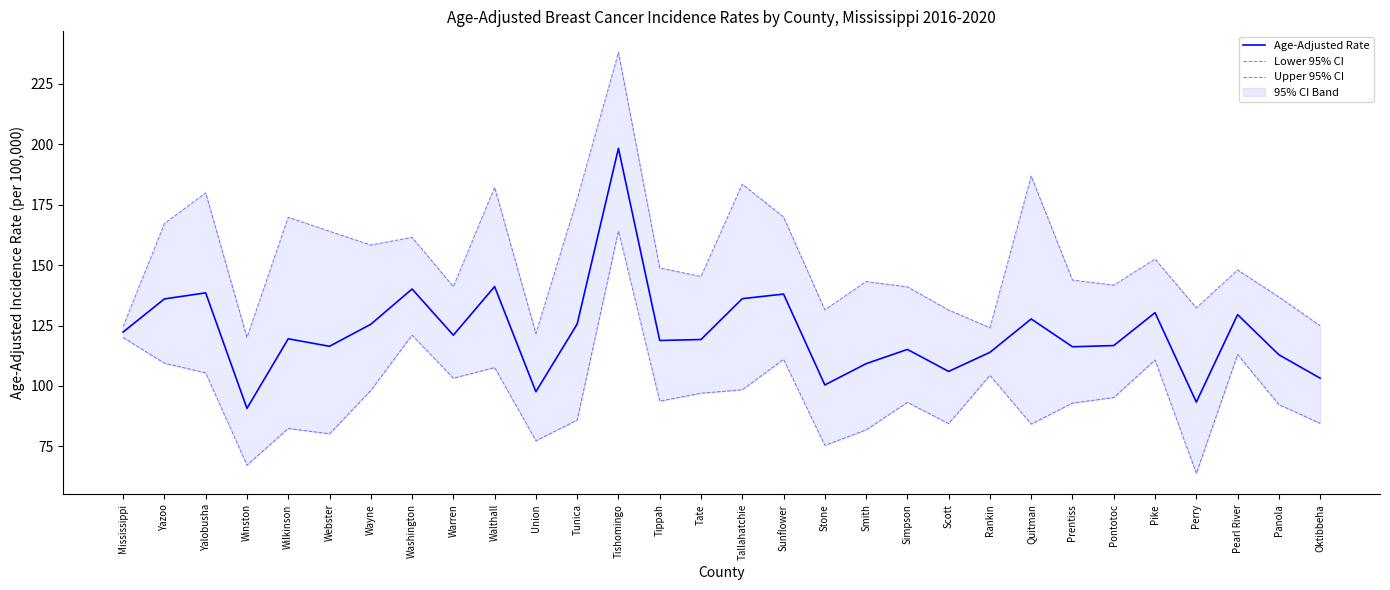

The Lower 95% CI series shows 116.7 at Webster. True or false?

False